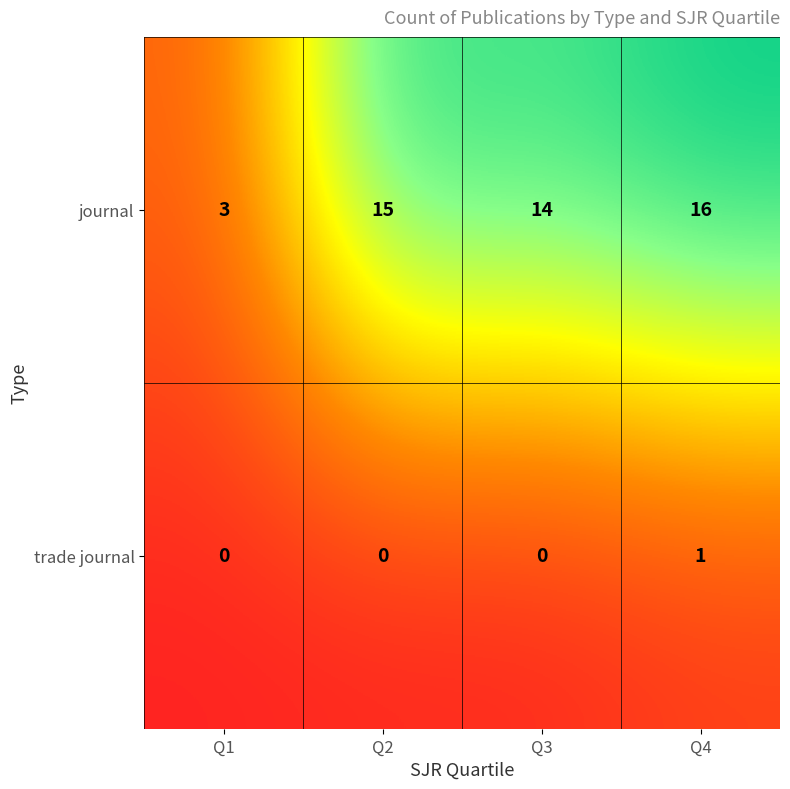

Reading left to right, what are all the values shown in this chart?

journal: Q1=3	Q2=15	Q3=14	Q4=16
trade journal: Q1=0	Q2=0	Q3=0	Q4=1